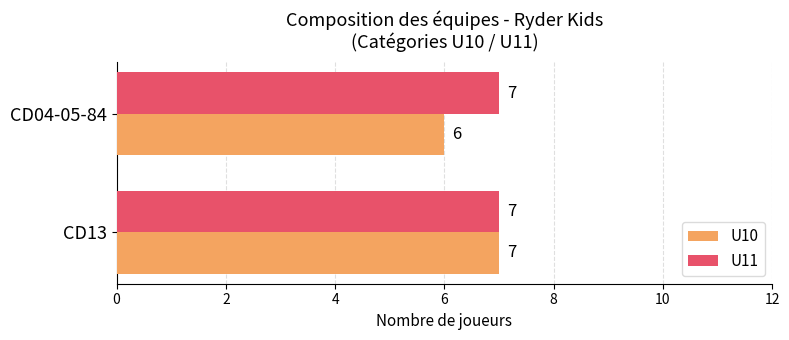

At which category is the sum across all series the highest?

CD13